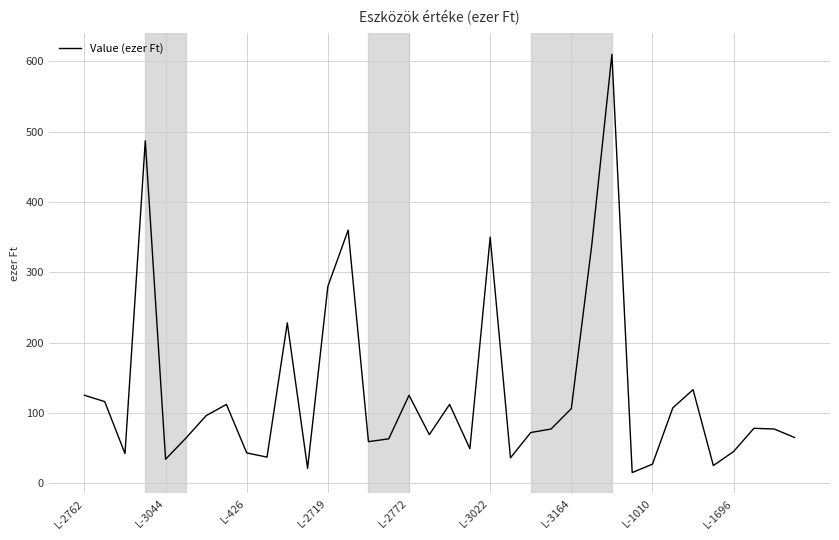

What is the maximum value shown in the chart?

610